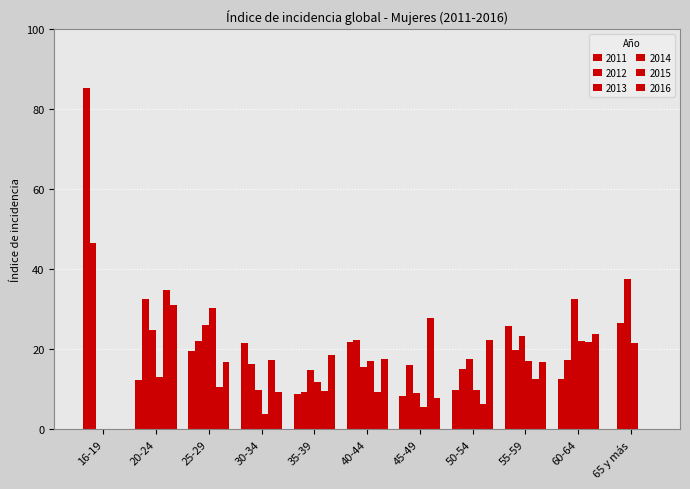

Count the number of categories in the chart.

11